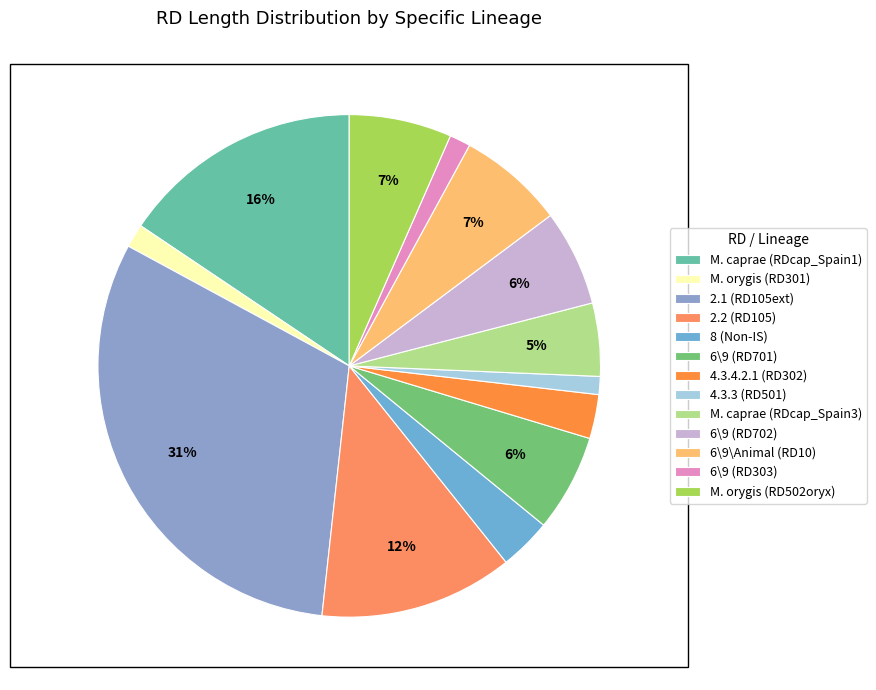

Count the number of slices in the pie.

13